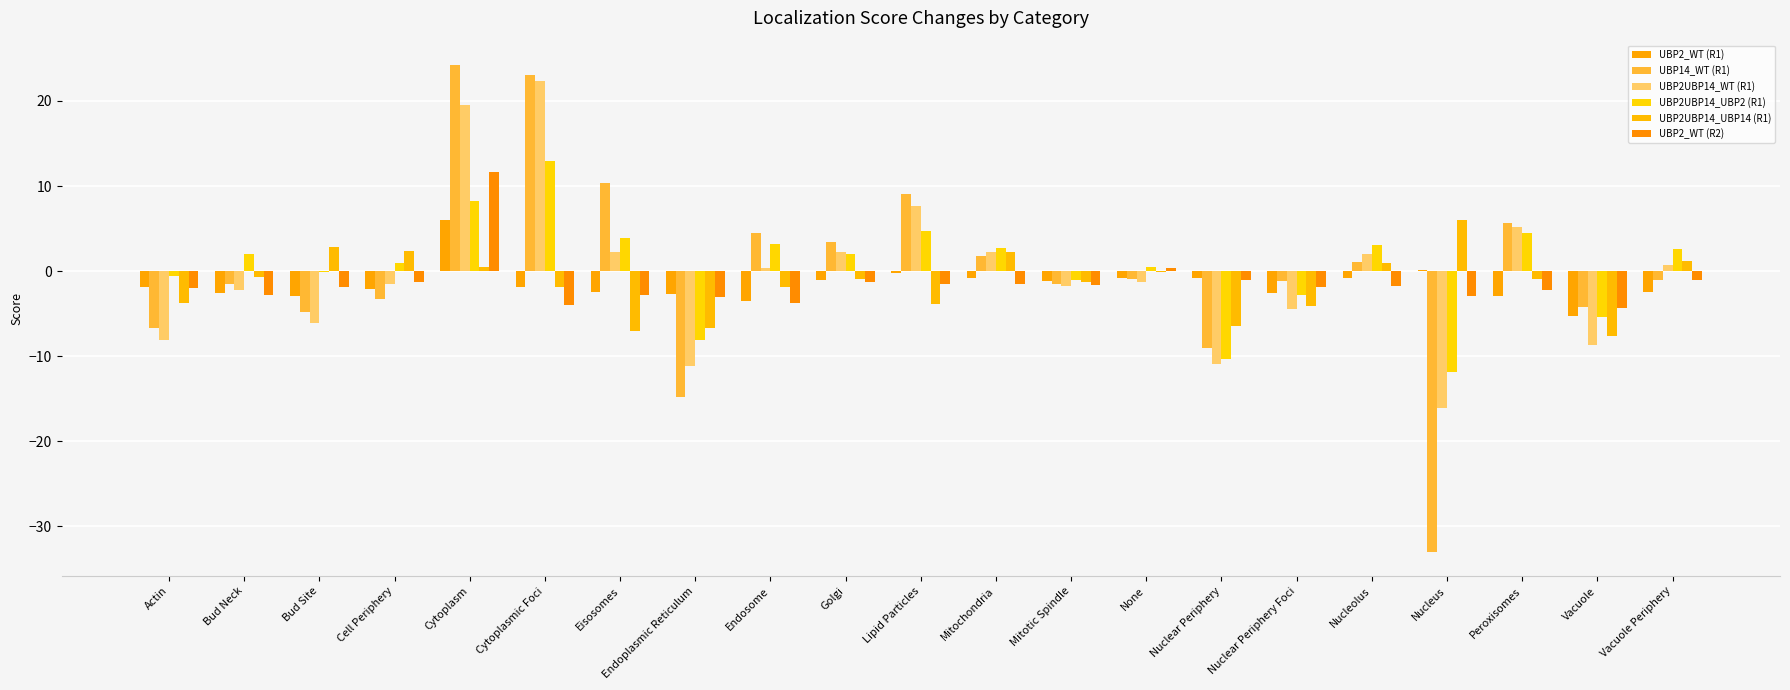

How many groups of bars are there?

21